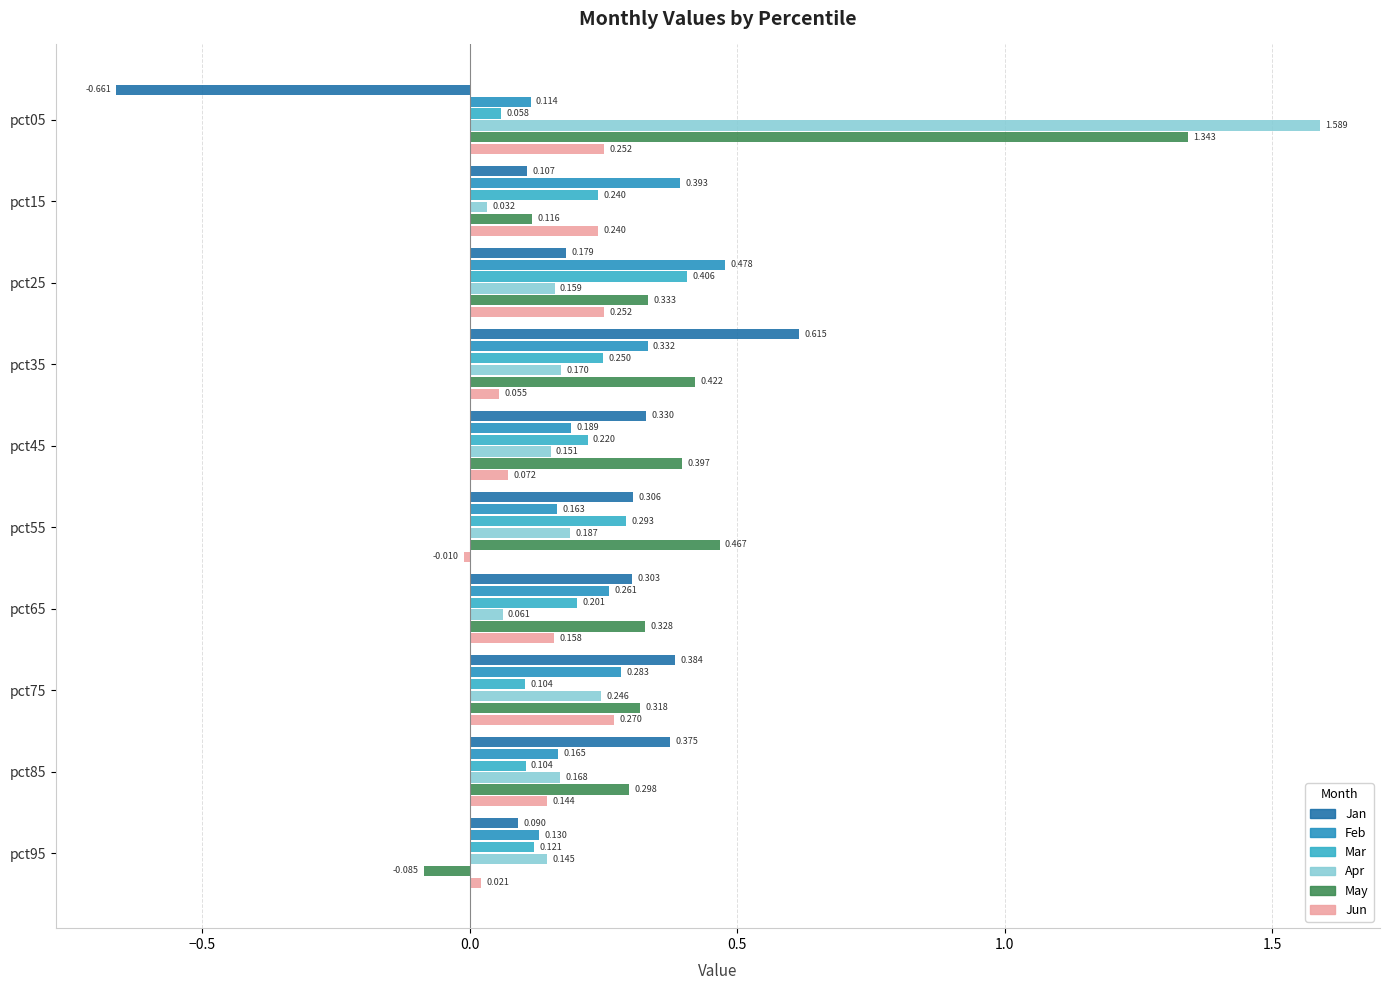

At which label is May closest to 0?

pct95